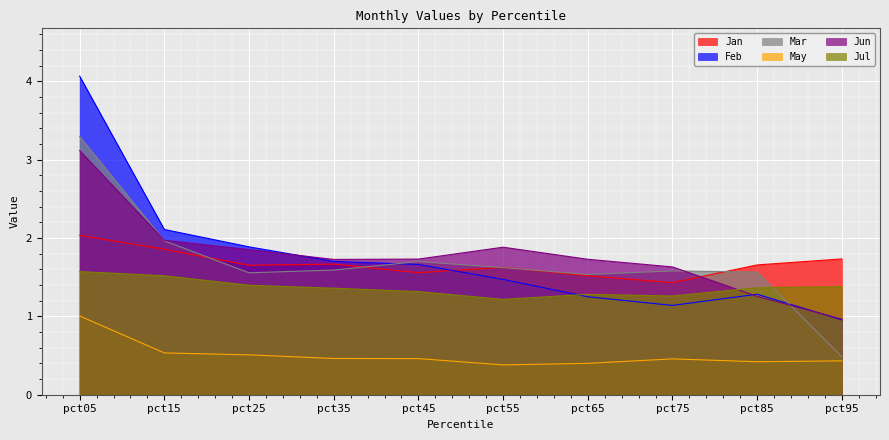

What are all the series names shown in the legend?

Jan, Feb, Mar, May, Jun, Jul